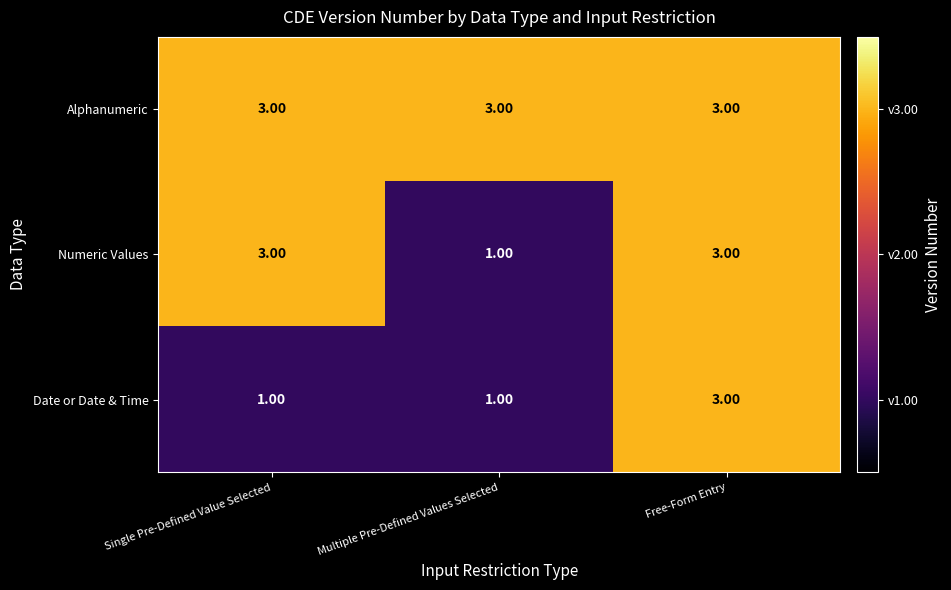

At which category is the sum across all series the highest?

Free-Form Entry